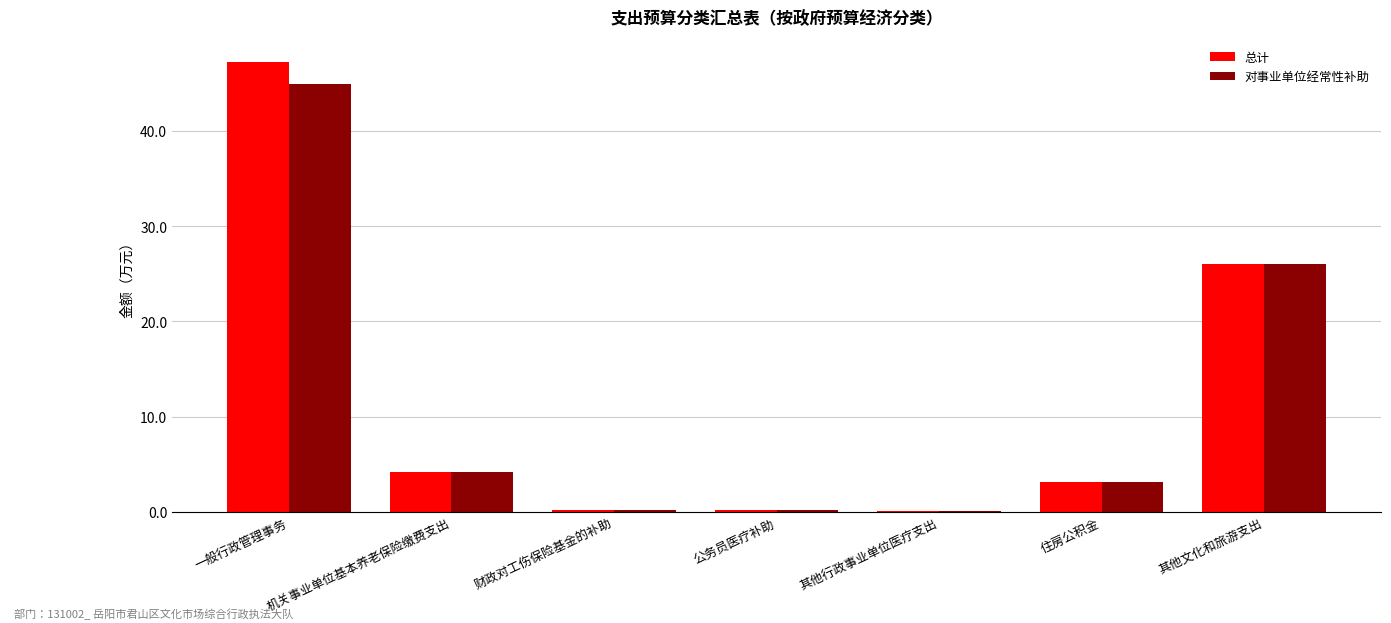

What is the approximate value of 总计 at 公务员医疗补助?

0.2